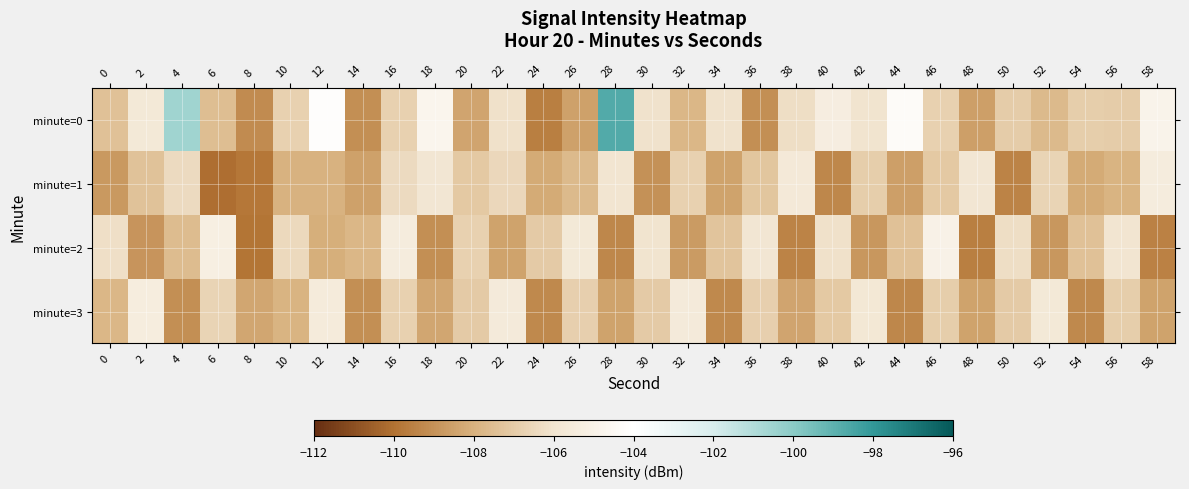

At which category is the sum across all series the highest?

28